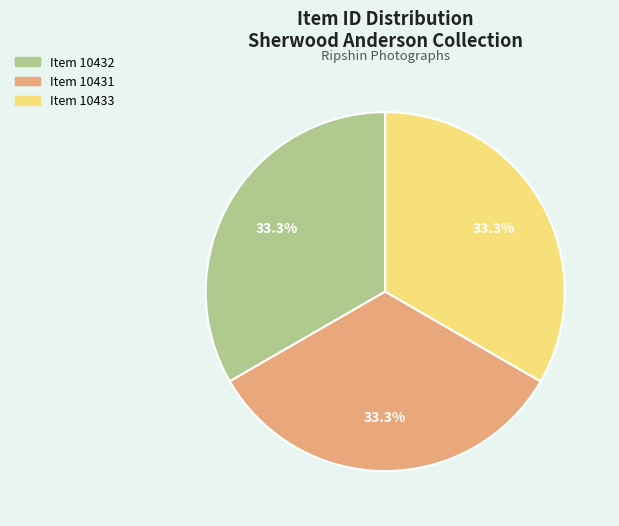

What is the total percentage of Item 10432 and Item 10433?

66.7%